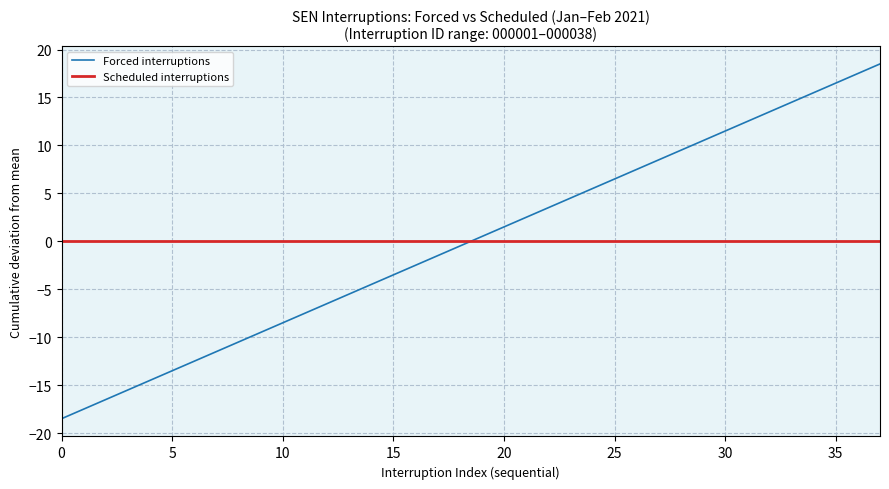

At how many categories does at least one series exceed 13?

6